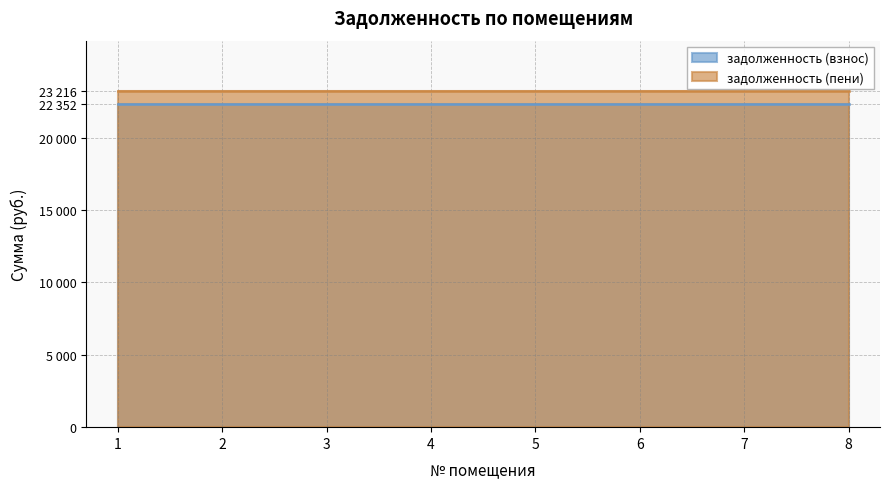

What is the average value of the задолженность (взнос) series?

22351.7